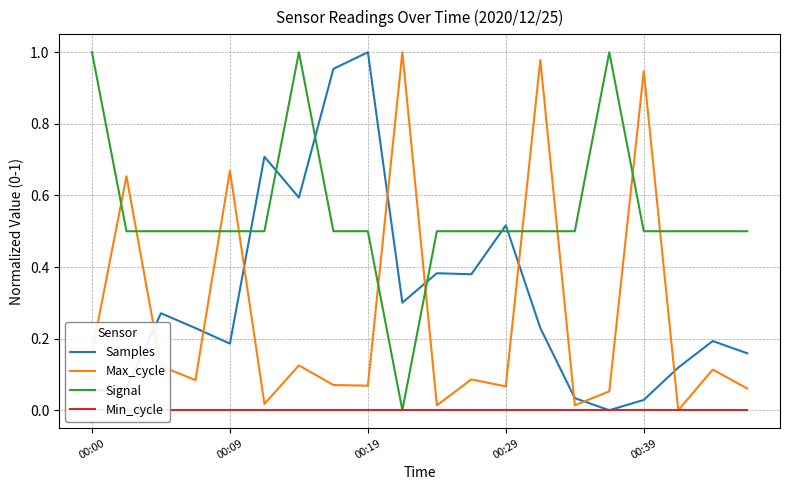

At which label is Min_cycle closest to 0?

00:00